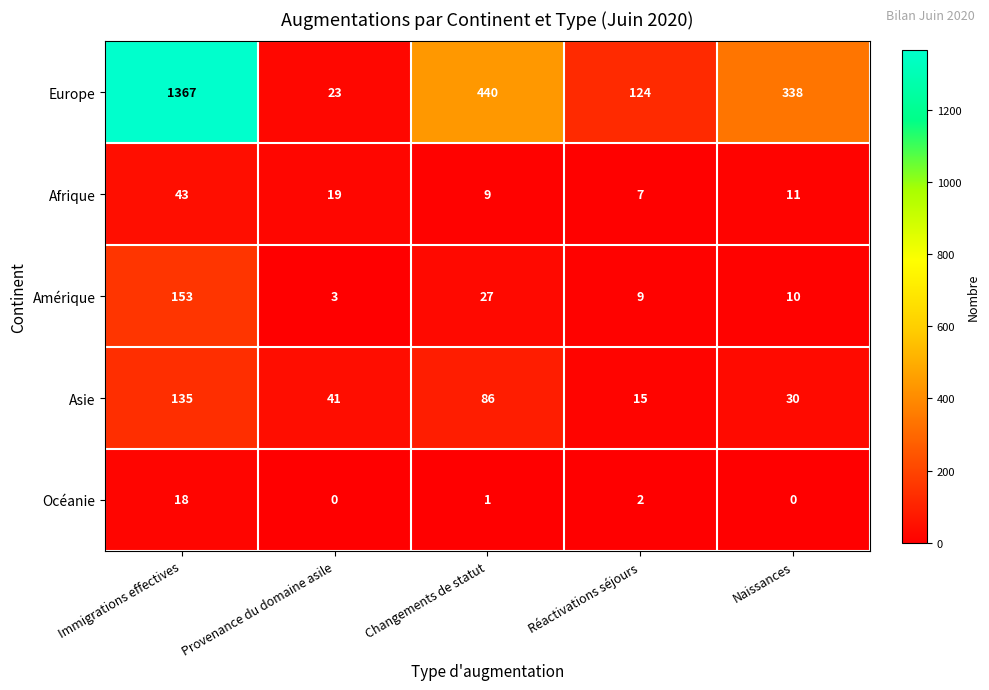

What is the approximate value of Europe at Réactivations séjours?

124